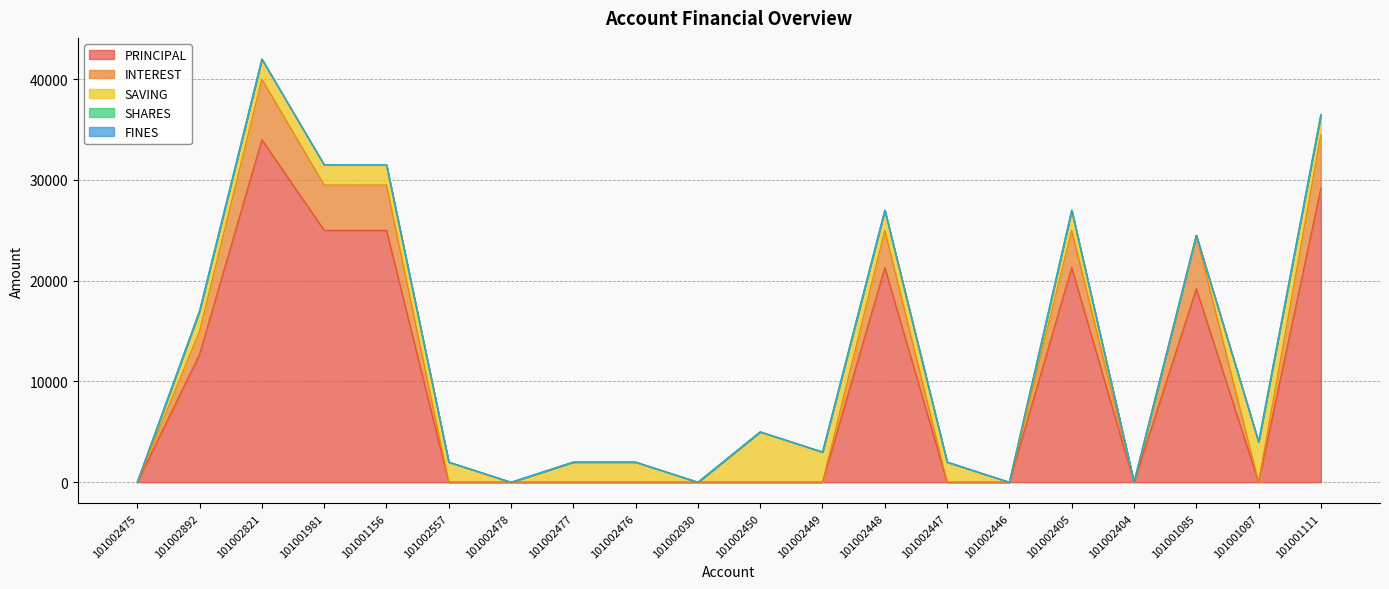

True or false: SHARES and INTEREST cross at least once.

False